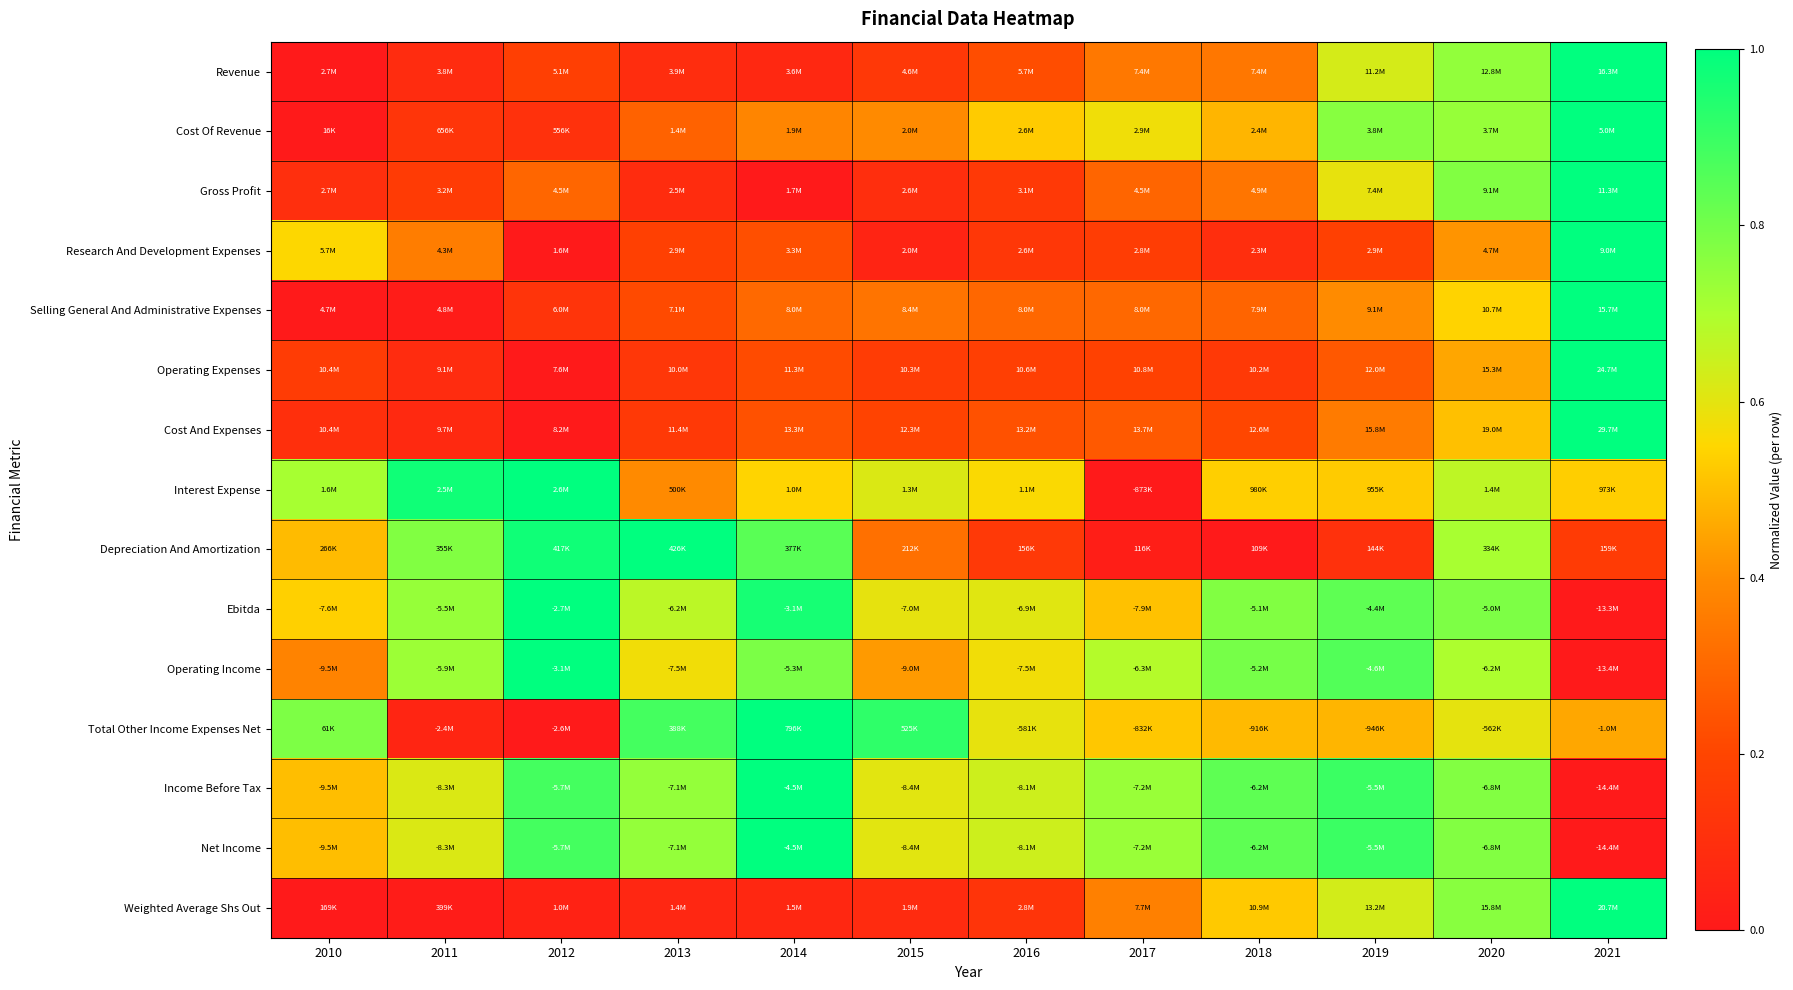

Reading left to right, list all the values displayed in this chart.

Revenue: 2010=0.0	2011=0.1	2012=0.2	2013=0.1	2014=0.1	2015=0.1	2016=0.2	2017=0.3	2018=0.3	2019=0.6	2020=0.7	2021=1.0
Cost Of Revenue: 2010=0.0	2011=0.1	2012=0.1	2013=0.3	2014=0.4	2015=0.4	2016=0.5	2017=0.6	2018=0.5	2019=0.8	2020=0.7	2021=1.0
Gross Profit: 2010=0.1	2011=0.2	2012=0.3	2013=0.1	2014=0.0	2015=0.1	2016=0.1	2017=0.3	2018=0.3	2019=0.6	2020=0.8	2021=1.0
Research And Development Expenses: 2010=0.6	2011=0.4	2012=0.0	2013=0.2	2014=0.2	2015=0.0	2016=0.1	2017=0.2	2018=0.1	2019=0.2	2020=0.4	2021=1.0
Selling General And Administrative Expenses: 2010=0.0	2011=0.0	2012=0.1	2013=0.2	2014=0.3	2015=0.3	2016=0.3	2017=0.3	2018=0.3	2019=0.4	2020=0.5	2021=1.0
Operating Expenses: 2010=0.2	2011=0.1	2012=0.0	2013=0.1	2014=0.2	2015=0.2	2016=0.2	2017=0.2	2018=0.1	2019=0.3	2020=0.5	2021=1.0
Cost And Expenses: 2010=0.1	2011=0.1	2012=0.0	2013=0.1	2014=0.2	2015=0.2	2016=0.2	2017=0.3	2018=0.2	2019=0.4	2020=0.5	2021=1.0
Interest Expense: 2010=0.7	2011=1.0	2012=1.0	2013=0.4	2014=0.5	2015=0.6	2016=0.6	2017=0.0	2018=0.5	2019=0.5	2020=0.7	2021=0.5
Depreciation And Amortization: 2010=0.5	2011=0.8	2012=1.0	2013=1.0	2014=0.8	2015=0.3	2016=0.1	2017=0.0	2018=0.0	2019=0.1	2020=0.7	2021=0.2
Ebitda: 2010=0.5	2011=0.7	2012=1.0	2013=0.7	2014=1.0	2015=0.6	2016=0.6	2017=0.5	2018=0.8	2019=0.8	2020=0.8	2021=0.0
Operating Income: 2010=0.4	2011=0.7	2012=1.0	2013=0.6	2014=0.8	2015=0.4	2016=0.6	2017=0.7	2018=0.8	2019=0.9	2020=0.7	2021=0.0
Total Other Income Expenses Net: 2010=0.8	2011=0.1	2012=0.0	2013=0.9	2014=1.0	2015=0.9	2016=0.6	2017=0.5	2018=0.5	2019=0.5	2020=0.6	2021=0.5
Income Before Tax: 2010=0.5	2011=0.6	2012=0.9	2013=0.7	2014=1.0	2015=0.6	2016=0.6	2017=0.7	2018=0.8	2019=0.9	2020=0.8	2021=0.0
Net Income: 2010=0.5	2011=0.6	2012=0.9	2013=0.7	2014=1.0	2015=0.6	2016=0.6	2017=0.7	2018=0.8	2019=0.9	2020=0.8	2021=0.0
Weighted Average Shs Out: 2010=0.0	2011=0.0	2012=0.0	2013=0.1	2014=0.1	2015=0.1	2016=0.1	2017=0.4	2018=0.5	2019=0.6	2020=0.8	2021=1.0